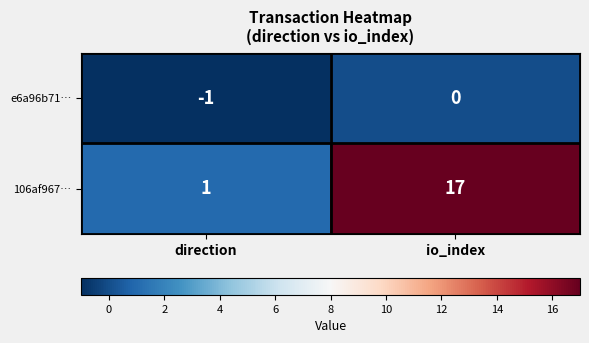

The e6a96b71… series shows 0 at io_index. True or false?

True